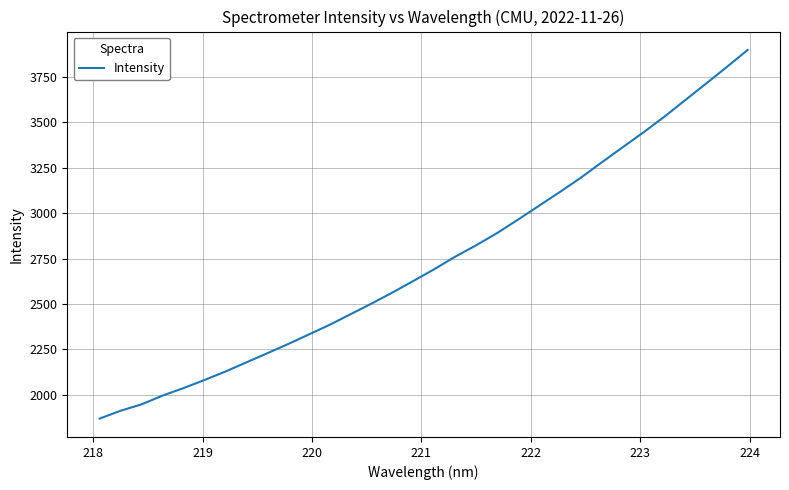

What is the minimum value shown in the chart?

1869.2